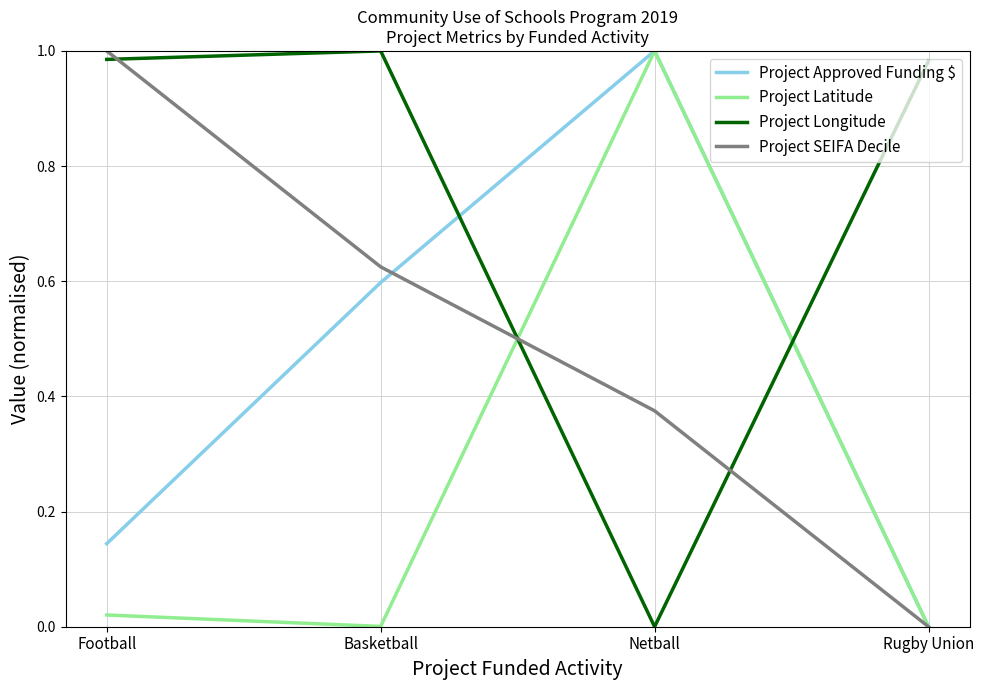

Which series ends up on top after the final intersection of Project Latitude and Project Longitude?

Project Longitude